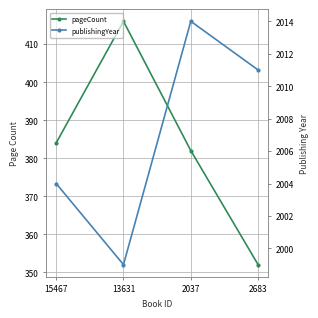

Reading right to left, list all the values displayed in this chart.

pageCount: 2683=352	2037=382	13631=416	15467=384
publishingYear: 2683=2011	2037=2014	13631=1999	15467=2004